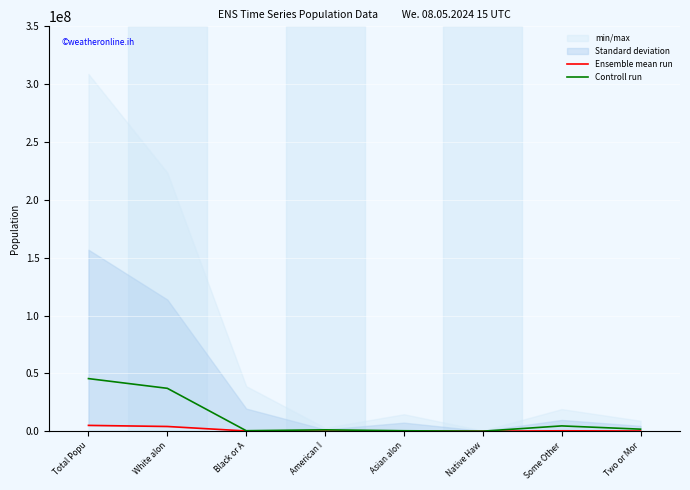

Reading left to right, list all the values displayed in this chart.

Ensemble mean run: Total Popu=5029196	White alon=4089202	Black or A=201737	American I=56010	Asian alon=139028	Native Haw=6623	Some Other=364140	Two or Mor=172456
Controll run: Total Popu=45480000	White alon=37075000	Black or A=430000	American I=1195000	Asian alon=390000	Native Haw=35000	Some Other=4585000	Two or Mor=1770000